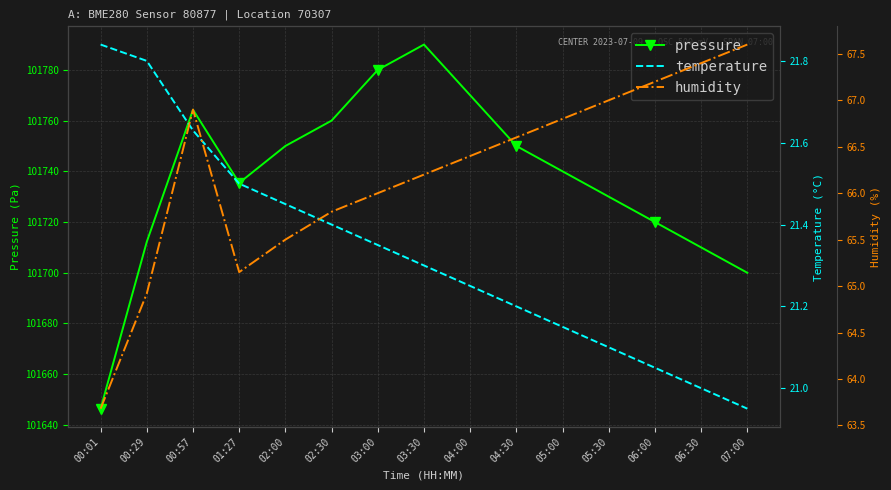

Between 05:00 and 06:30, which is larger?

05:00